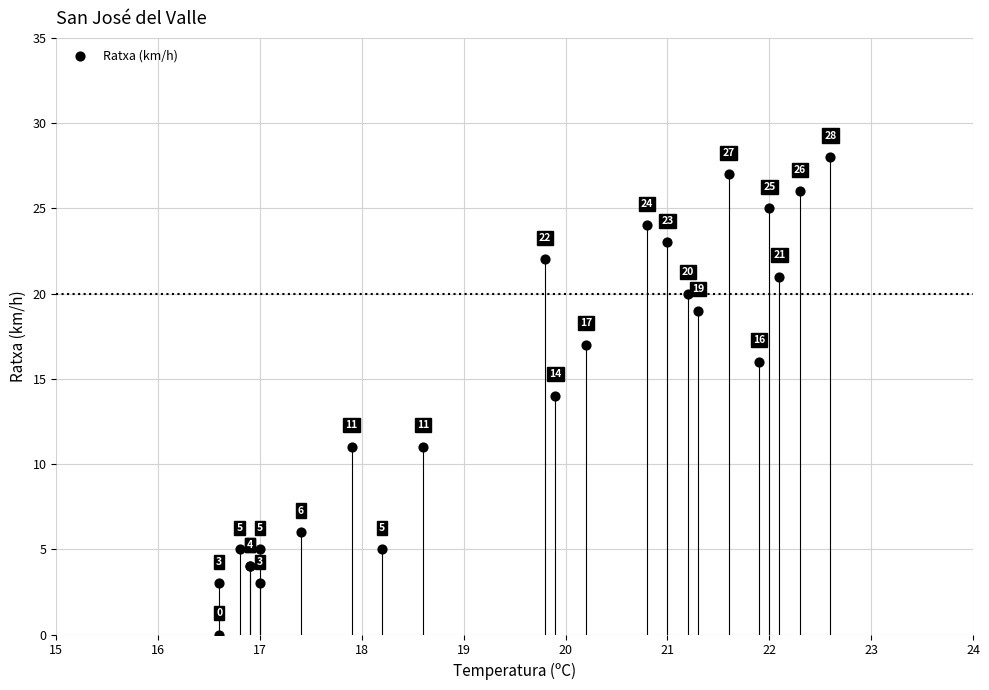

What Y value in the scatter plot is closest to 14?

14